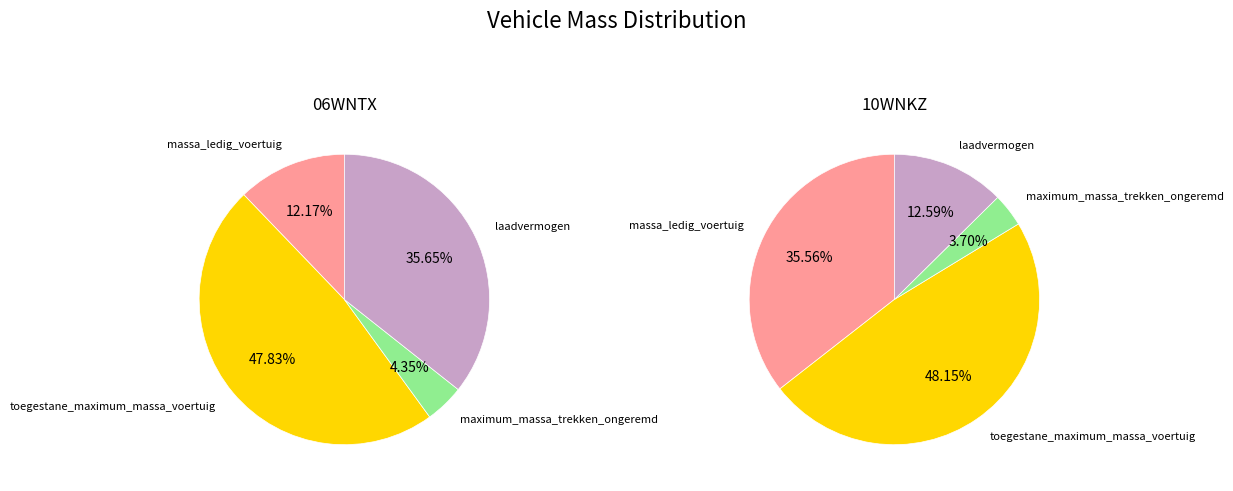

To the nearest percent, what is the combined percentage of 06WNTX and 10WNKZ?

100%